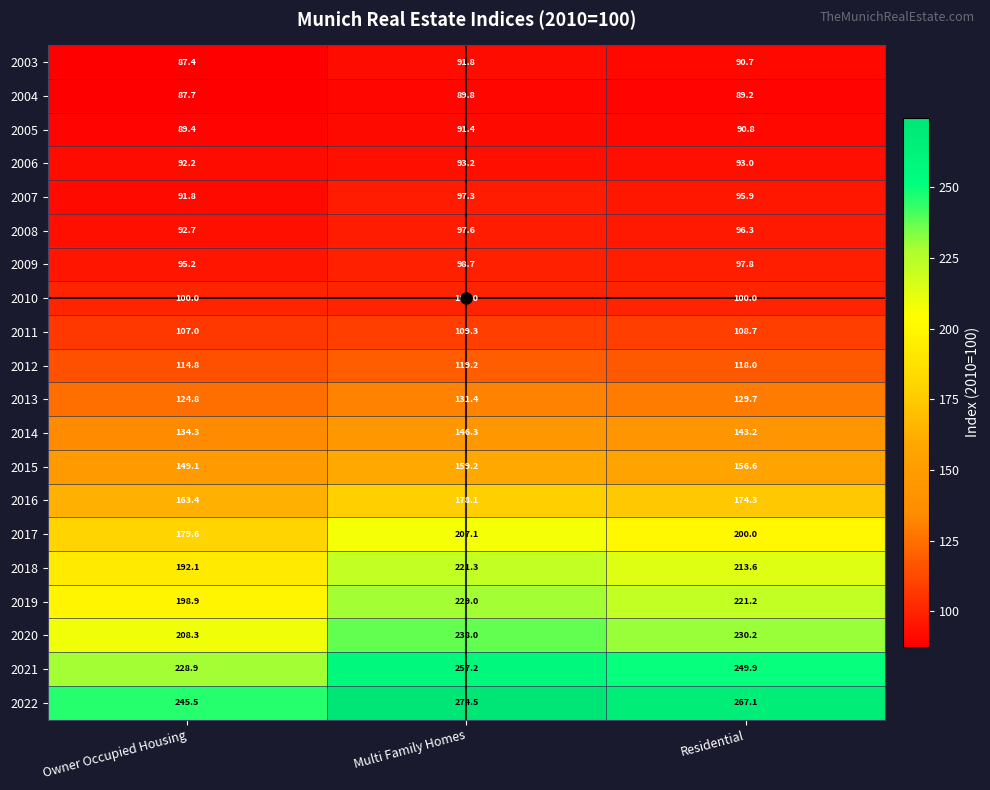

The value of 2020 at Multi Family Homes is 238.0. True or false?

True